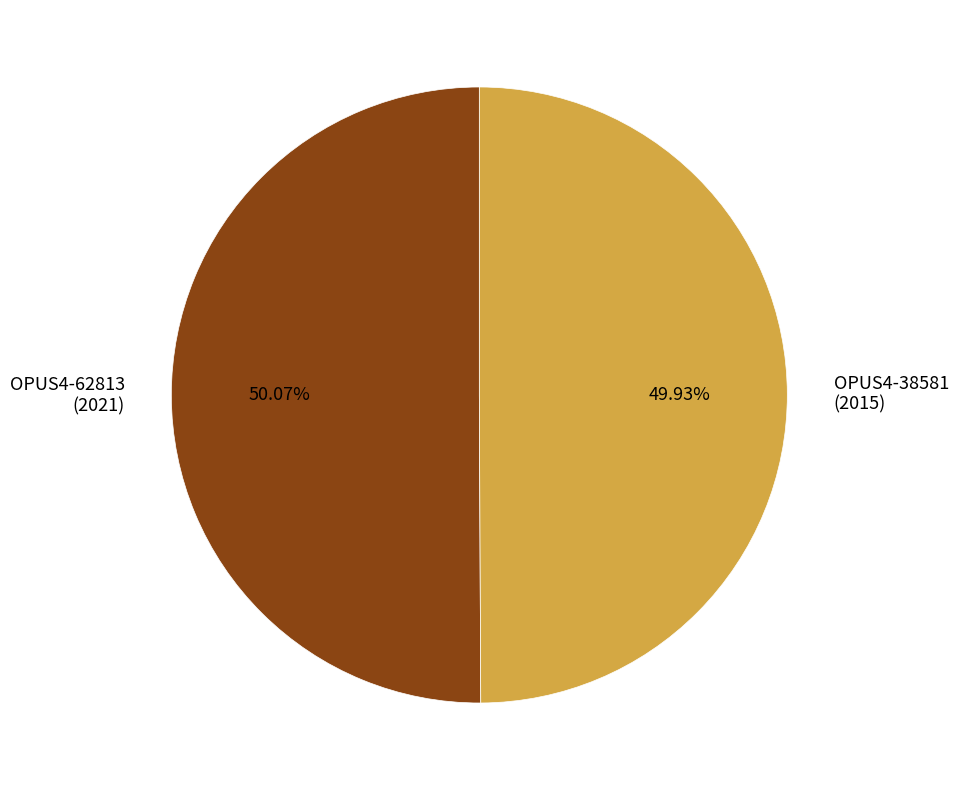

Is the sum of OPUS4-38581 (2015) and OPUS4-62813 (2021) greater than half?

Yes